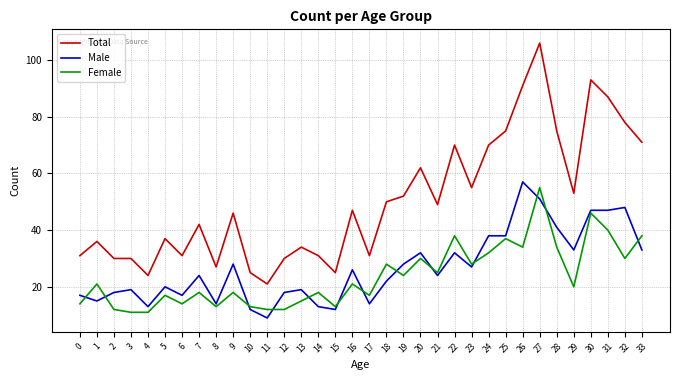

The Male series shows 9 at 8. True or false?

False